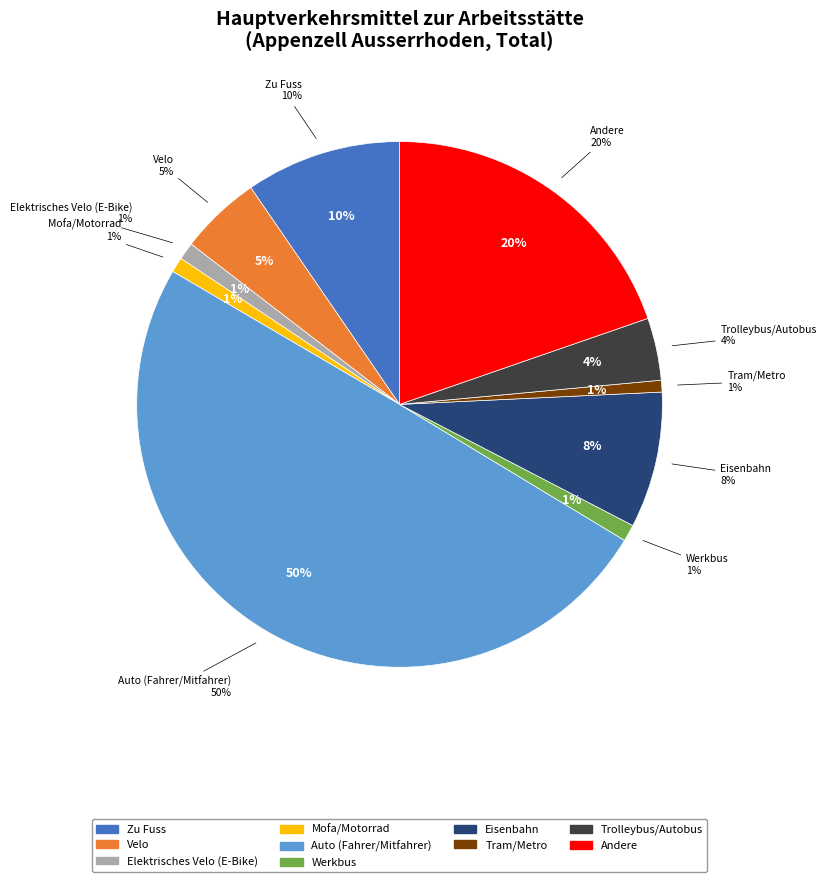

True or false: Mofa/Motorrad accounts for 1% of the total.

True